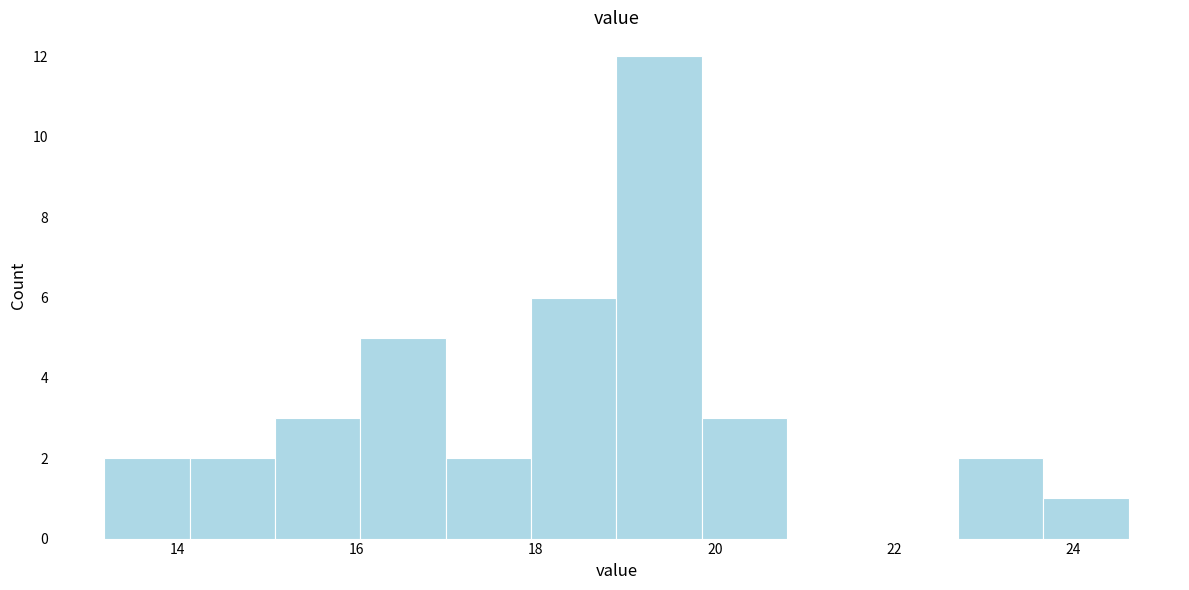

Which range on the x-axis has the tallest bar?

19.0 to 19.8